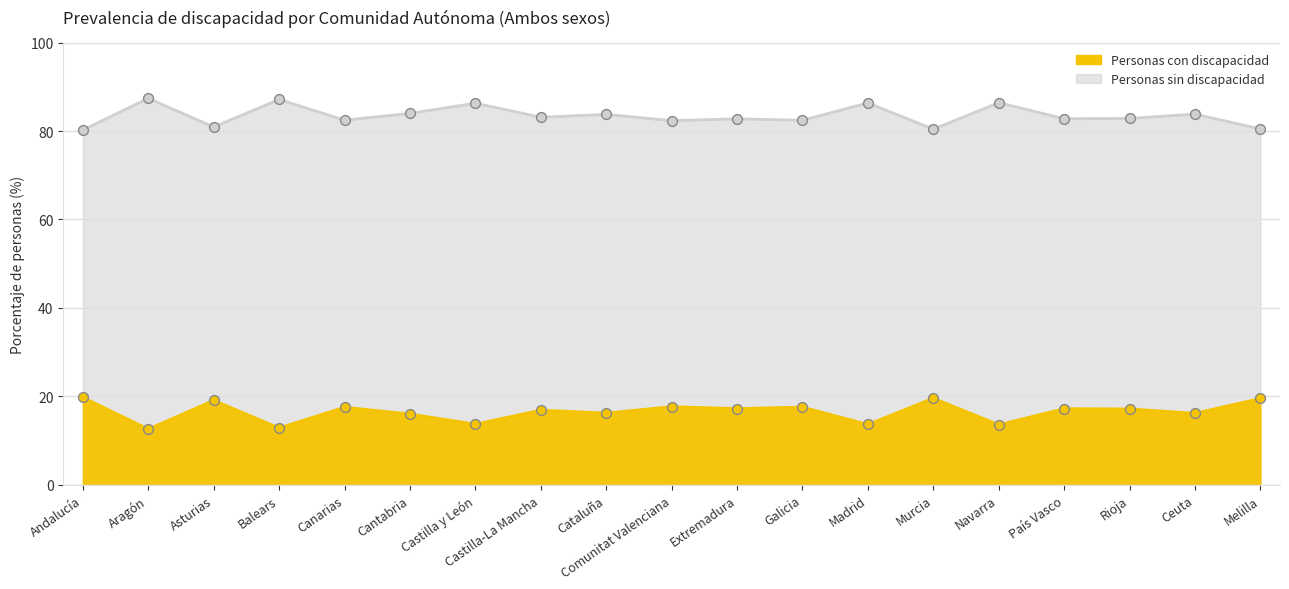

Which series has the largest total across all categories?

Personas con discapacidad